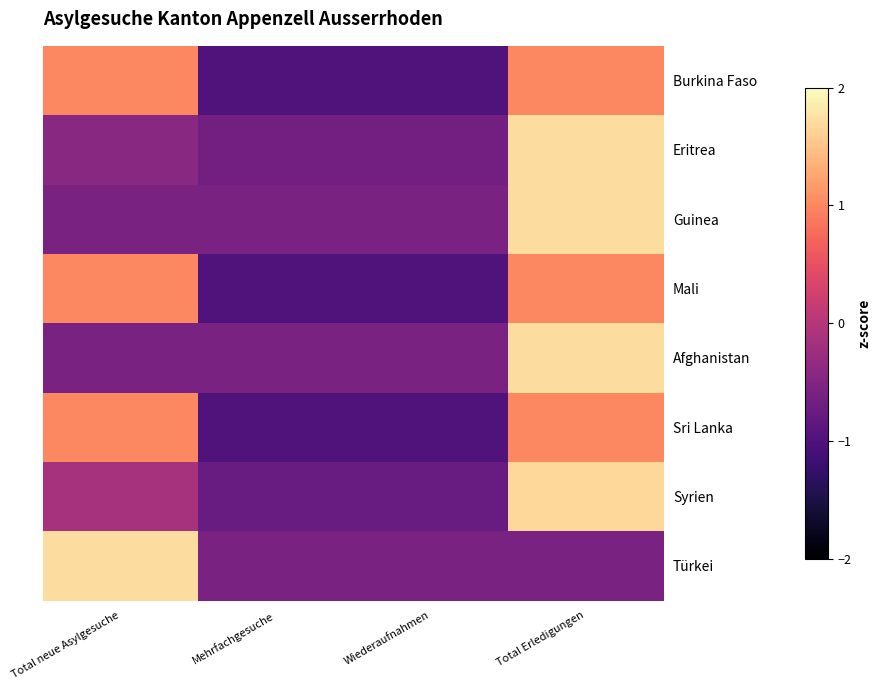

What is the spread (max minus min) of values at Mehrfachgesuche?

0.4